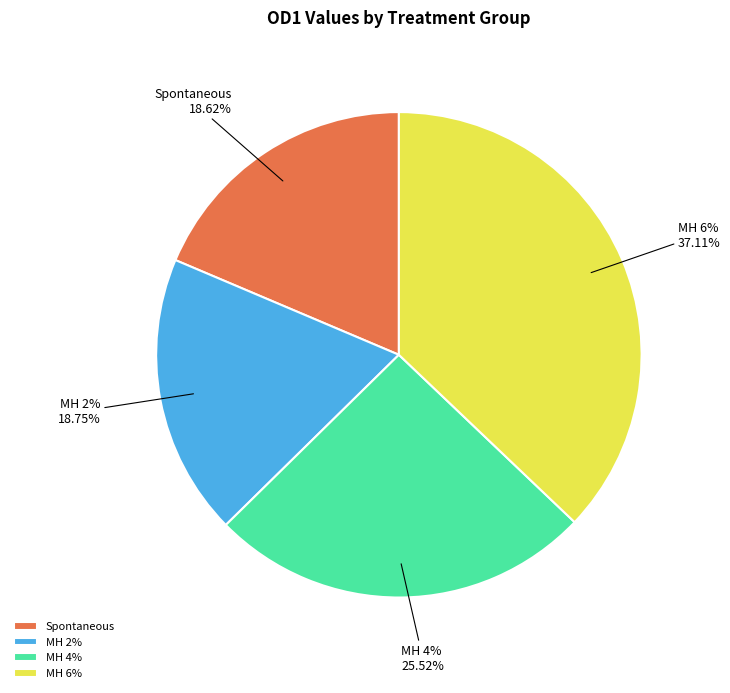

What percentage is NOT represented by MH 6%?

62.9%